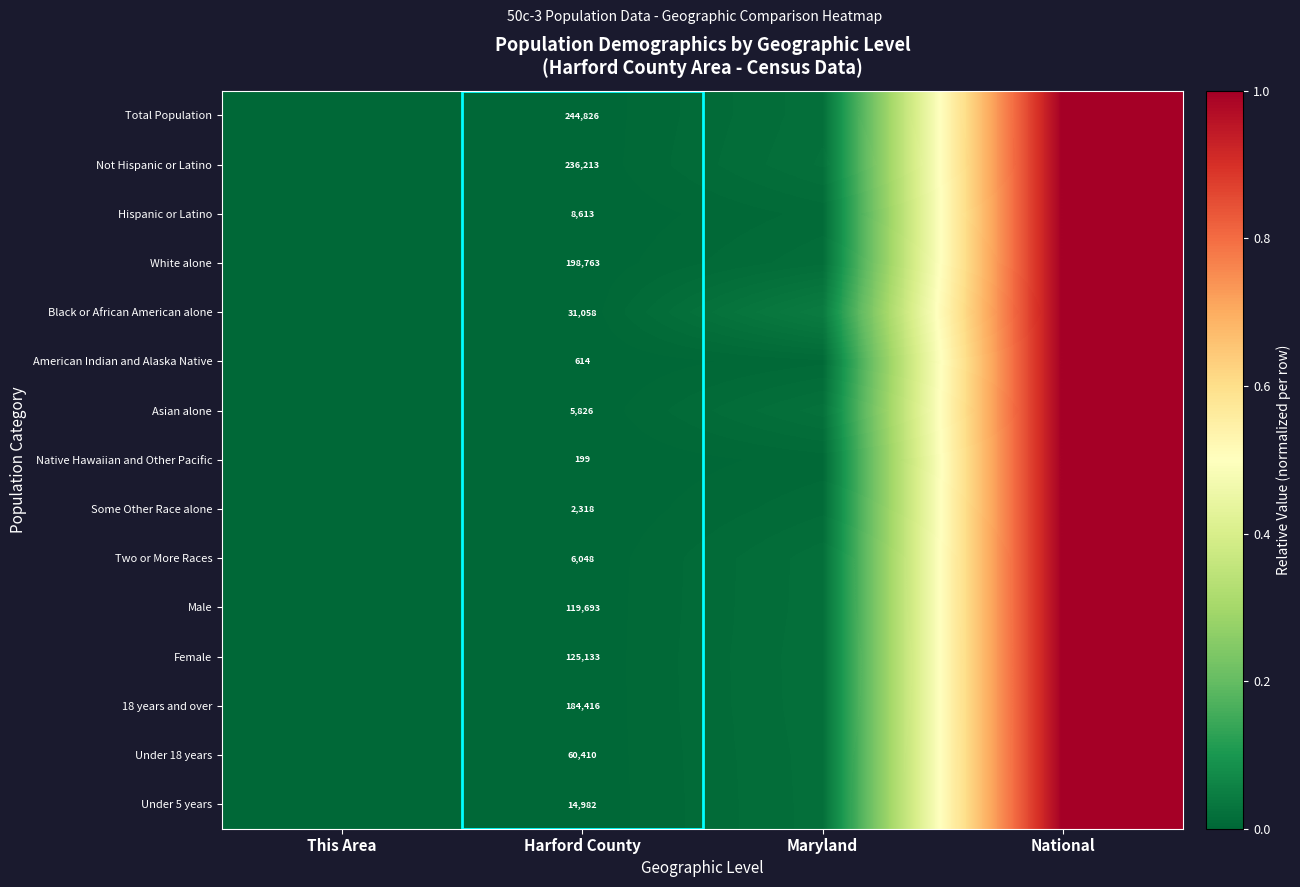

Is it true that Under 18 years equals 0.0 at Harford County?

False